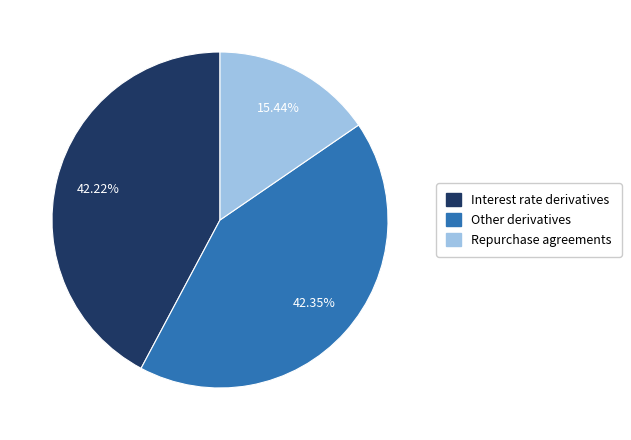

What is the smallest slice in the pie chart?

Repurchase agreements